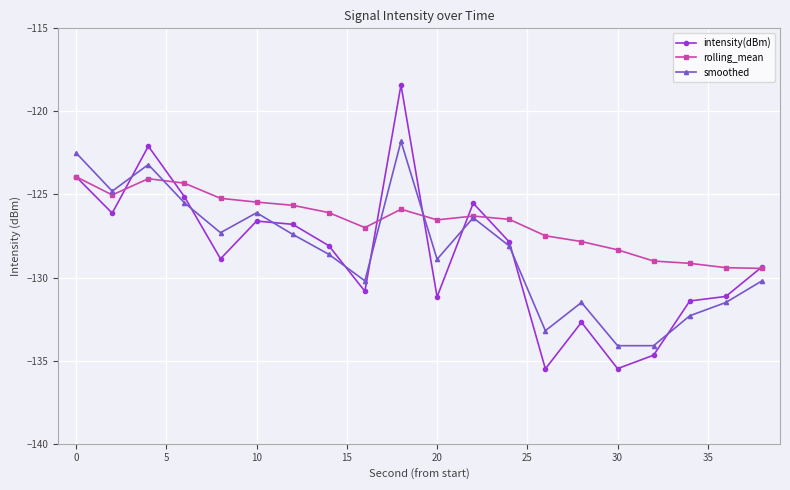

Which series has the widest spread of values?

intensity(dBm)